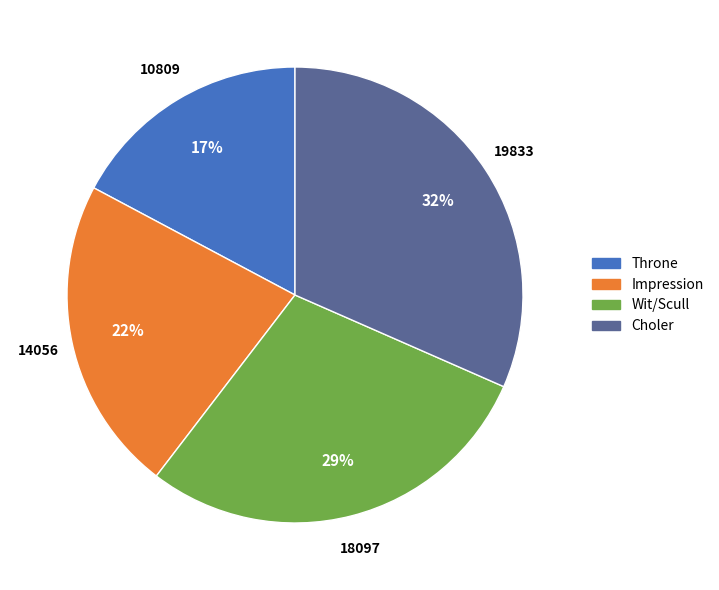

To the nearest percent, what is the difference between the Impression and Throne slice percentages?

5%